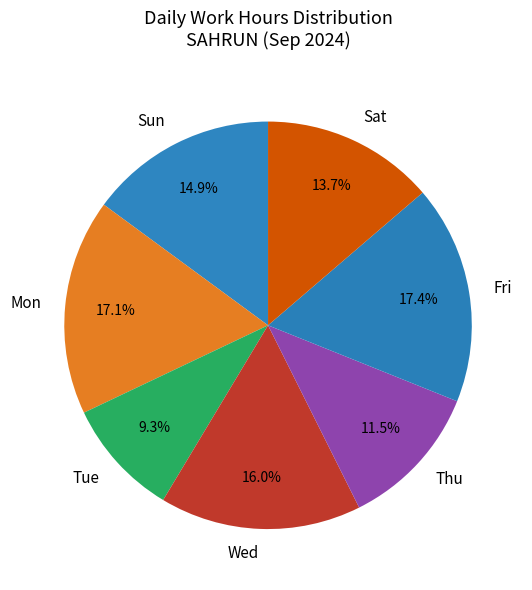

Does any single category account for the majority?

No